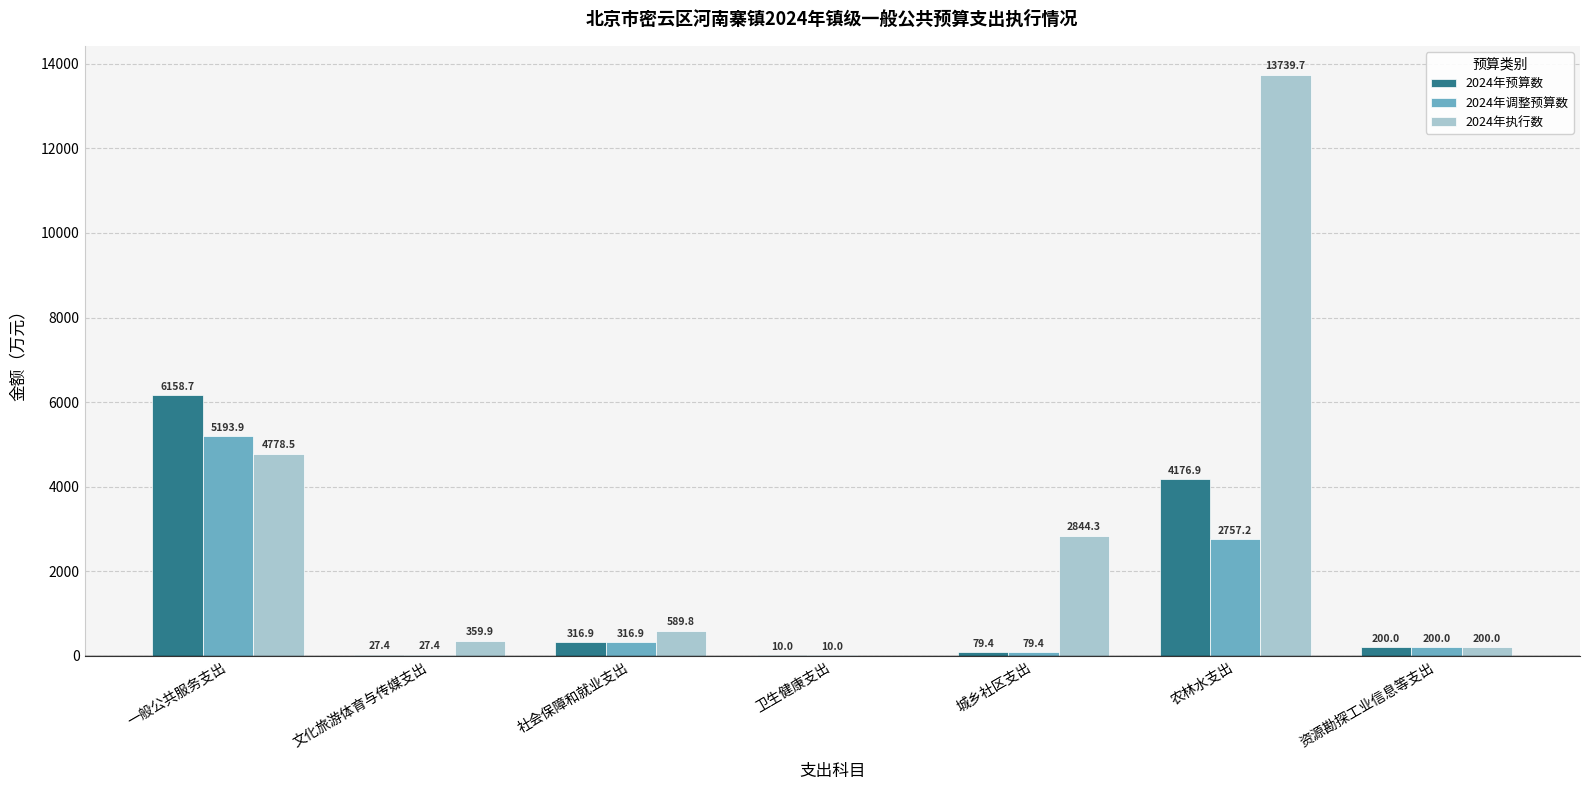

Is it true that 2024年调整预算数 equals 200.0 at 资源勘探工业信息等支出?

True